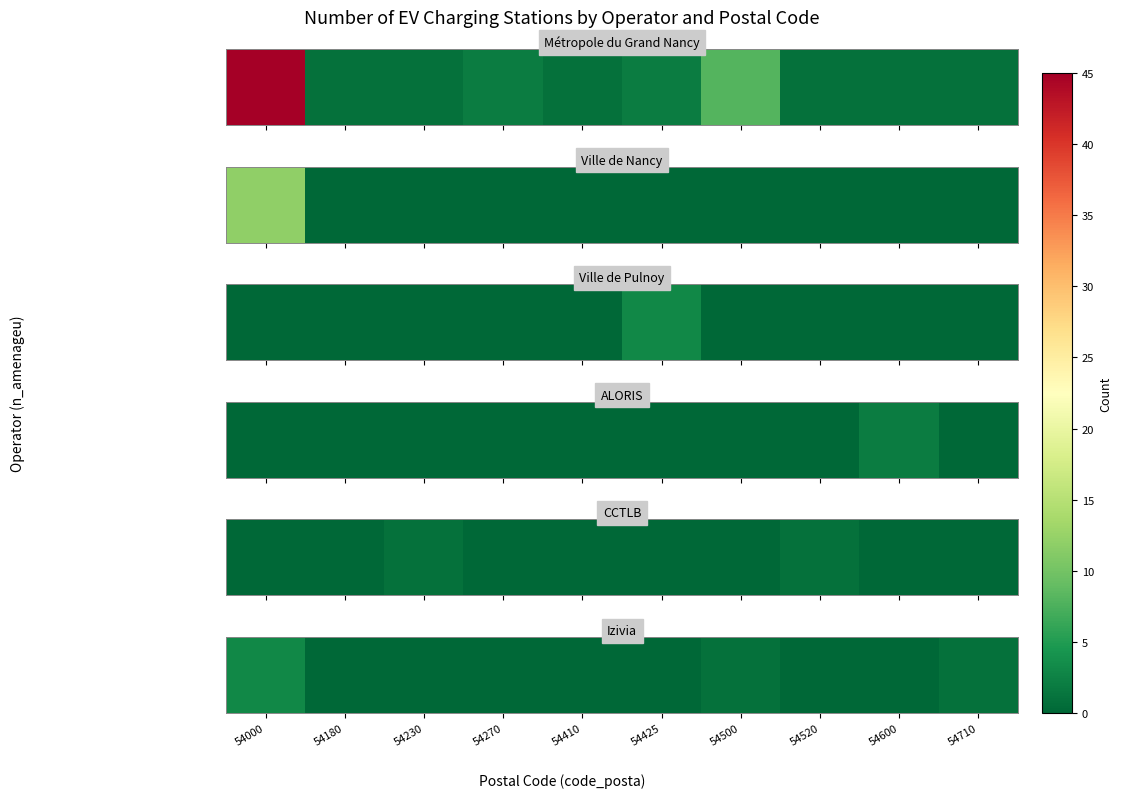

Rank the categories by value from lowest to highest.

54180, 54230, 54270, 54410, 54425, 54520, 54600, 54500, 54710, 54000